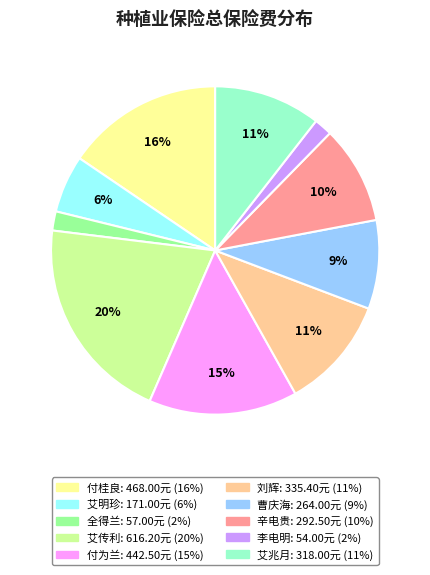

Do 付为兰 and 艾兆月 together represent more than half of the pie?

No